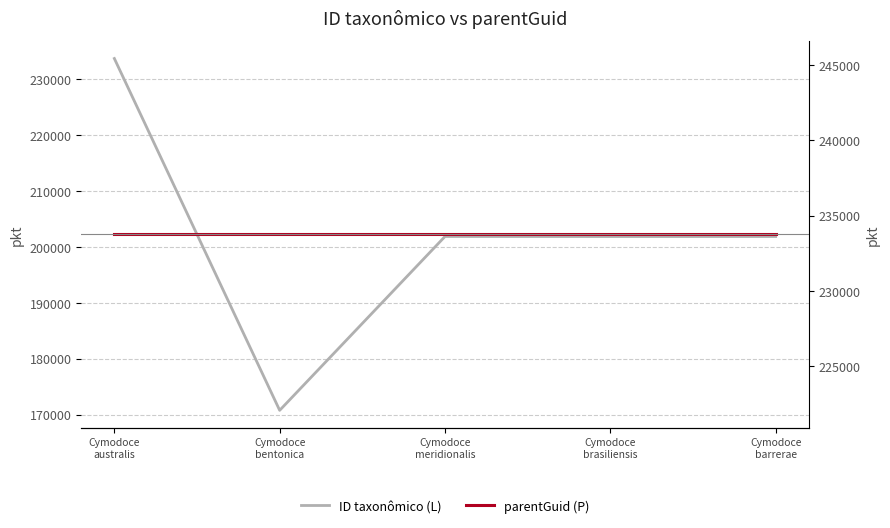

At Cymodoce
bentonica, list the series in order from largest to smallest.

parentGuid (P), ID taxonômico (L)